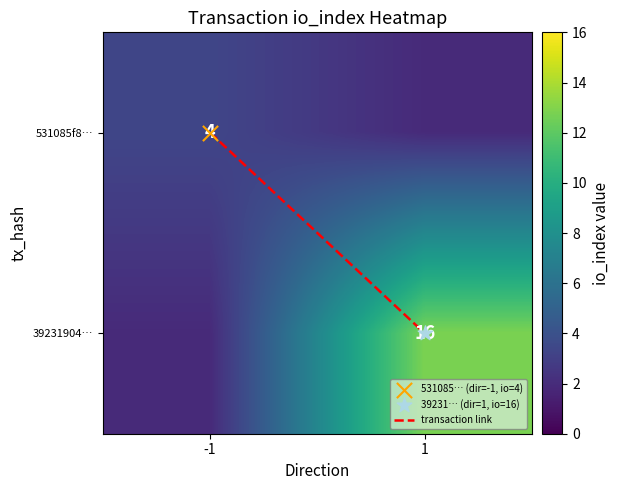

The transaction link series shows 1.0 at 1. True or false?

True